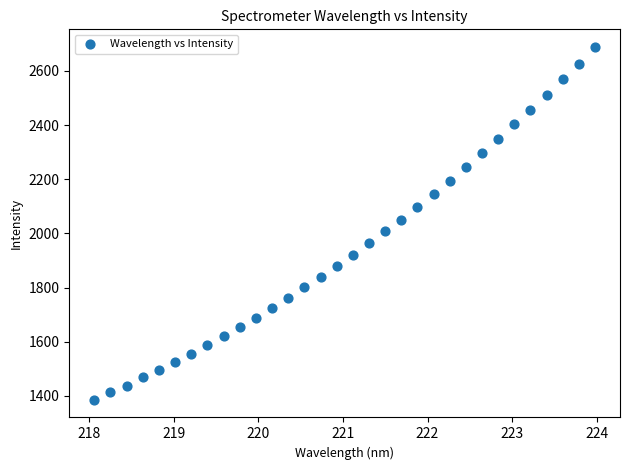

What is the range of Y values (max minus min)?

1302.7